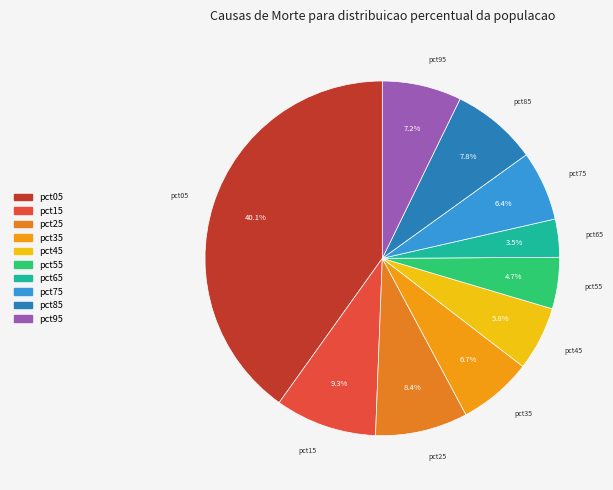

The pct75 slice represents 6% of the pie. True or false?

True